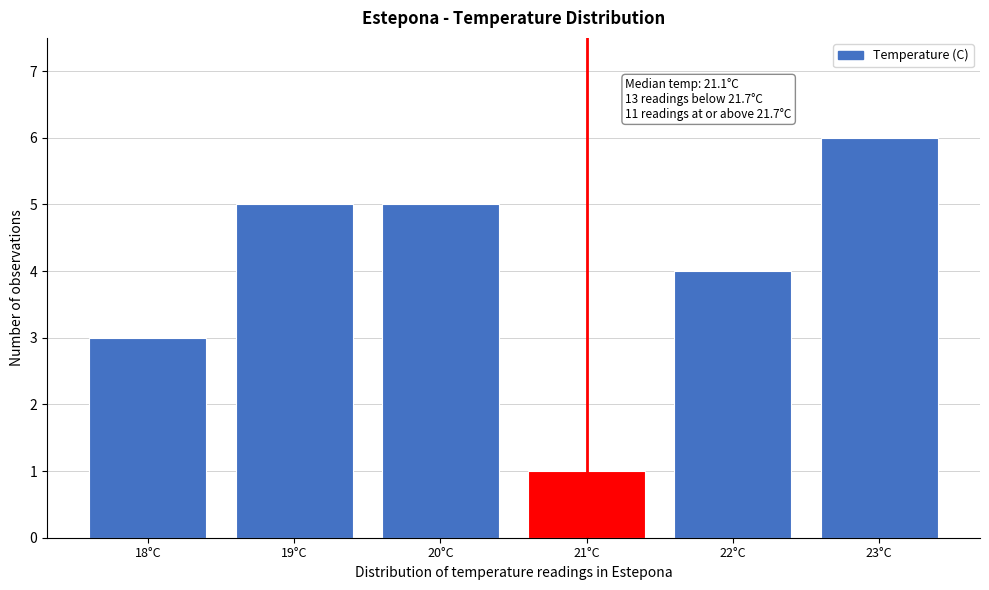

Reading left to right, transcribe all the data shown in this chart.

18°C=3	19°C=5	20°C=5	21°C=1	22°C=4	23°C=6